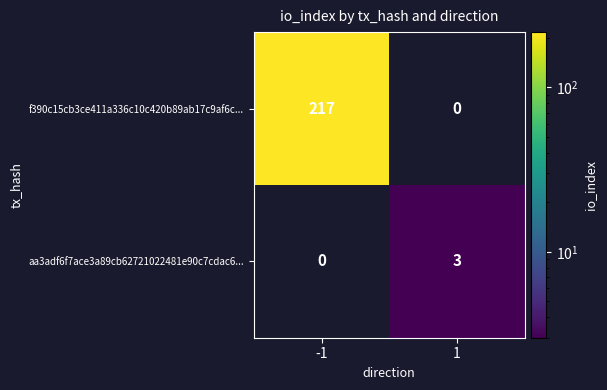

Is it true that aa3adf6f7ace3a89cb62721022481e90c7cdac6... equals 4 at 1?

False